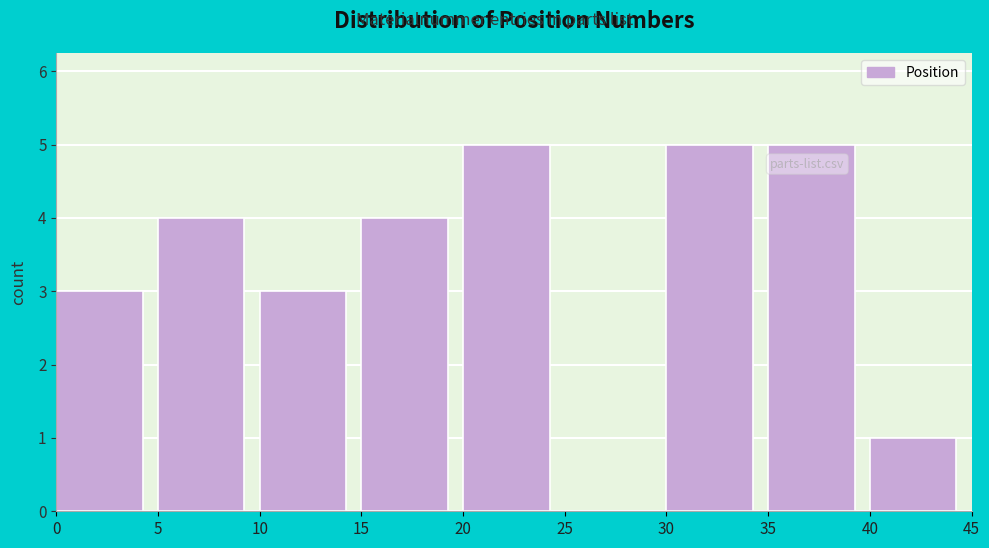

Reading left to right, list every bar in this chart as the range it spans on the x-axis followed by its height. The values are not printed on the chart, so give them approximately, as read against the axis.

0 to 5: 3
5 to 10: 4
10 to 15: 3
15 to 20: 4
20 to 25: 5
25 to 30: 0
30 to 35: 5
35 to 40: 5
40 to 45: 1